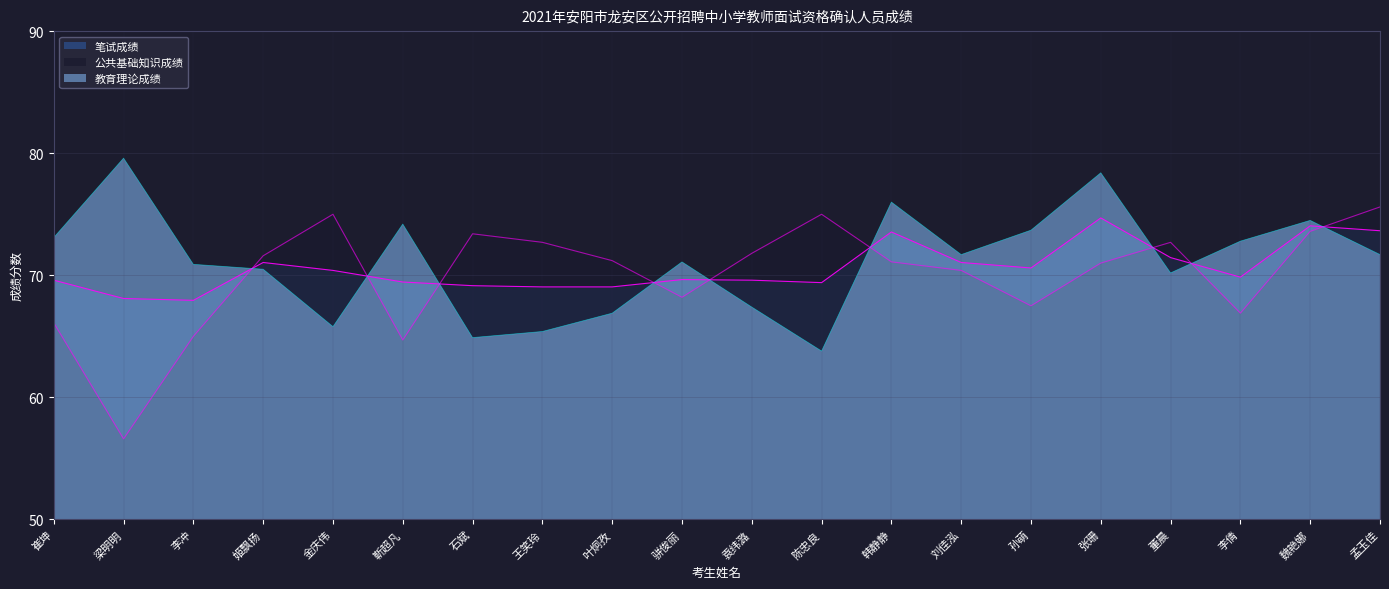

At which category is the sum across all series the highest?

张珊